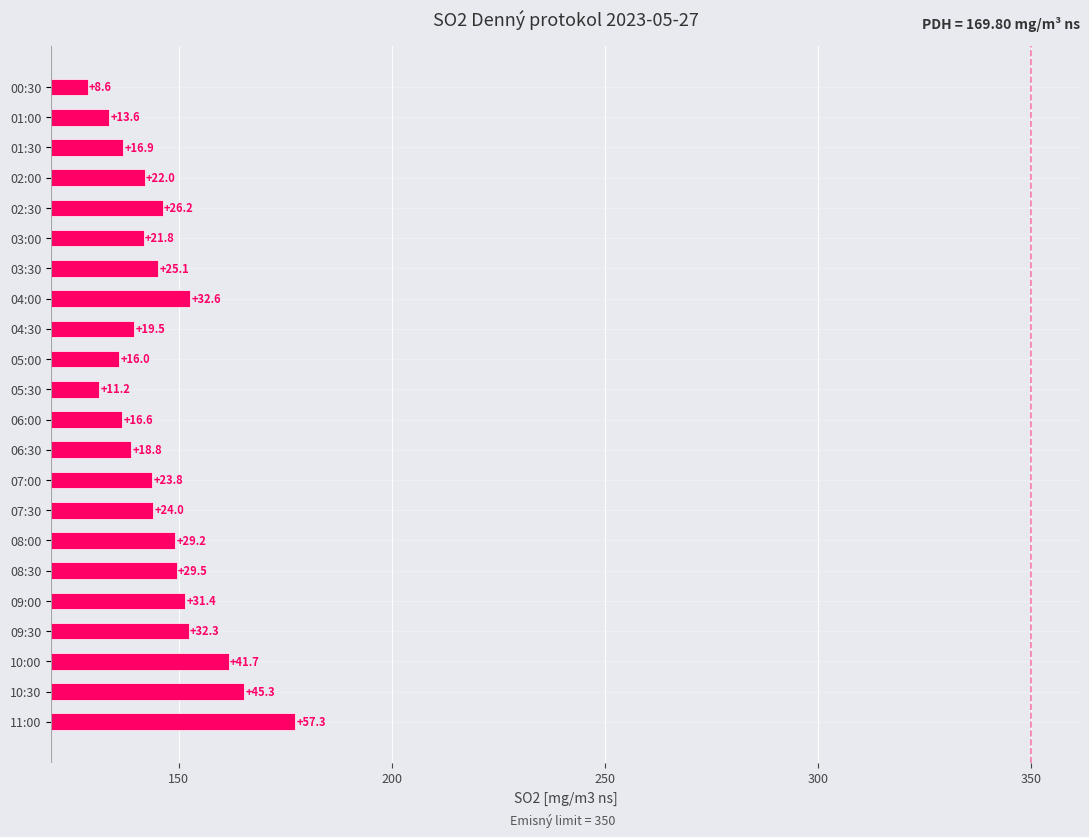

What is the difference between the second highest and second lowest values?

34.0